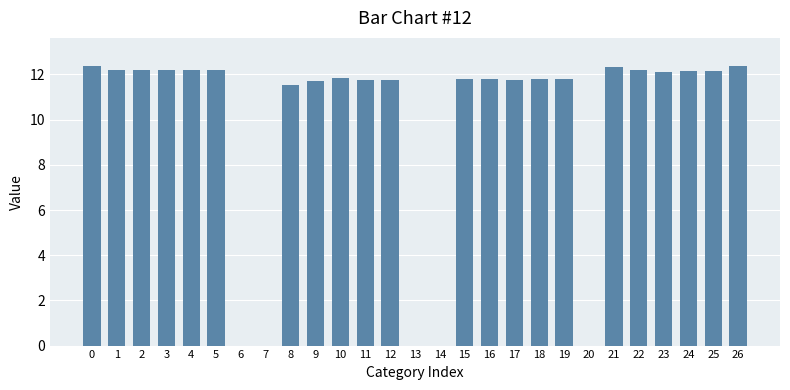

What is the difference between the values at 11 and 0?

0.6